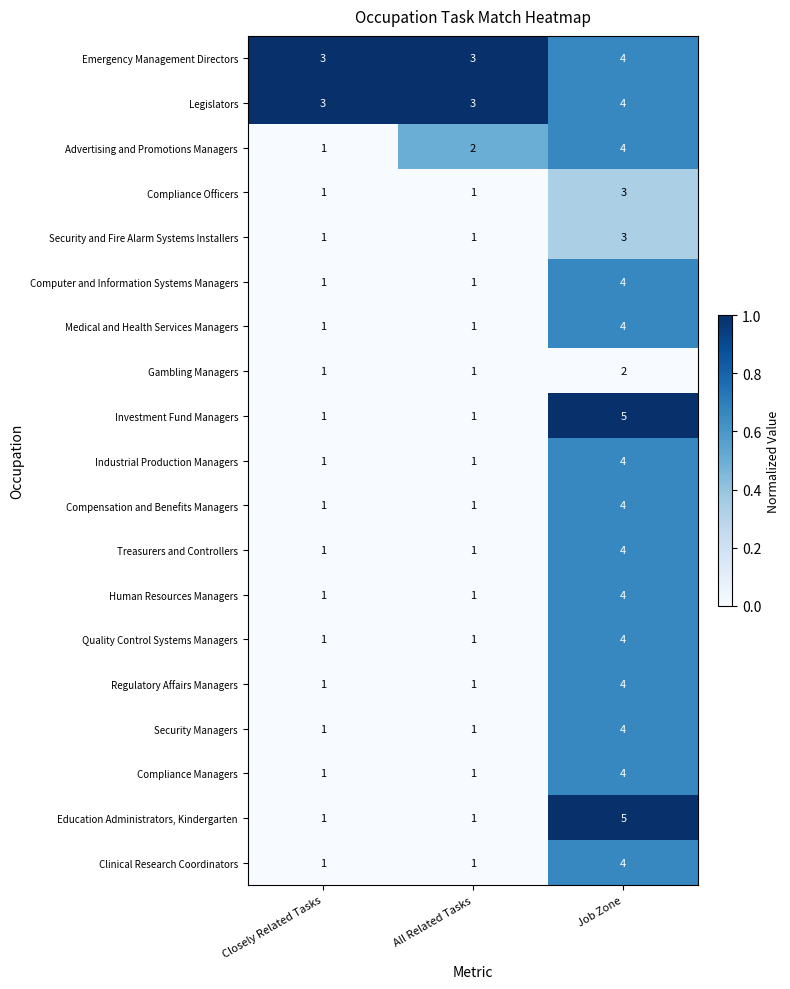

What is the difference between the maximum and minimum values in the Compensation and Benefits Managers series?

3